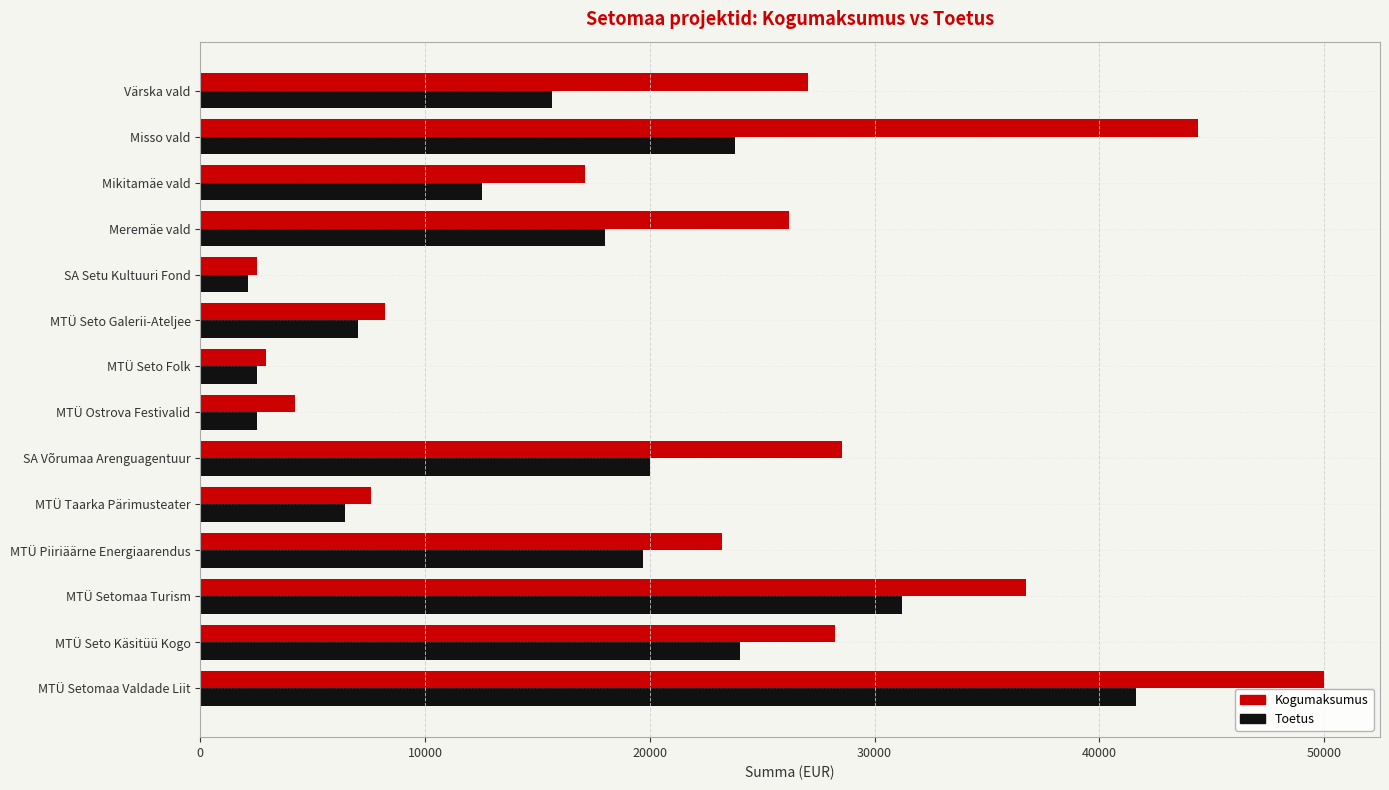

Which series has the largest range (max minus min)?

Kogumaksumus